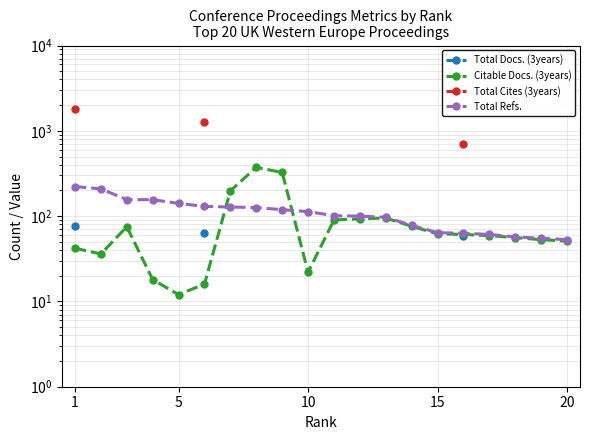

How many lines are shown in the chart?

4